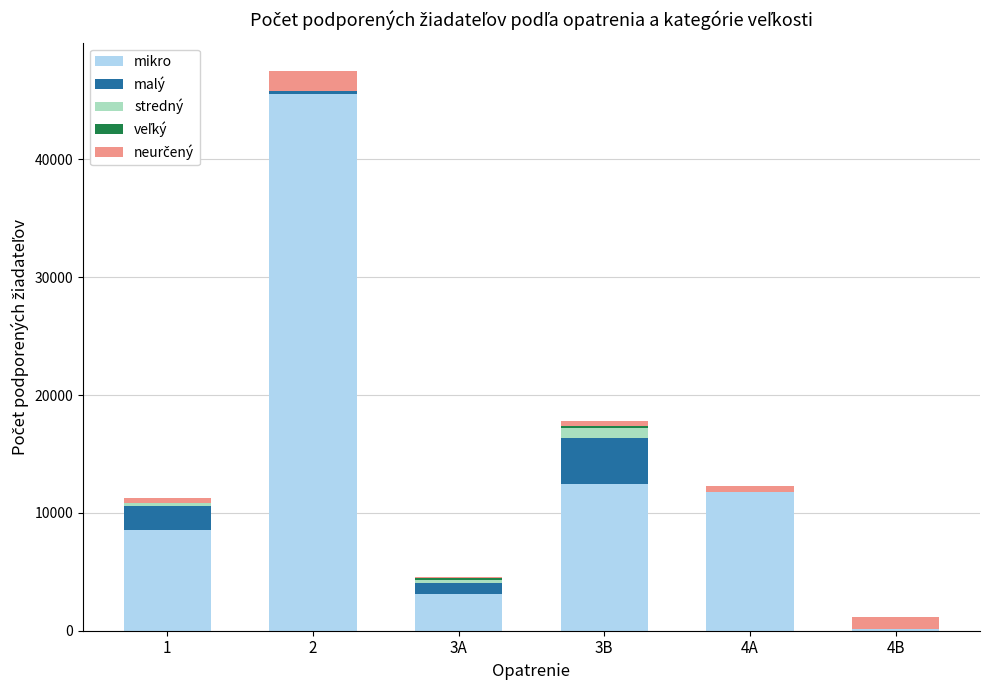

Are the bars horizontal?

No